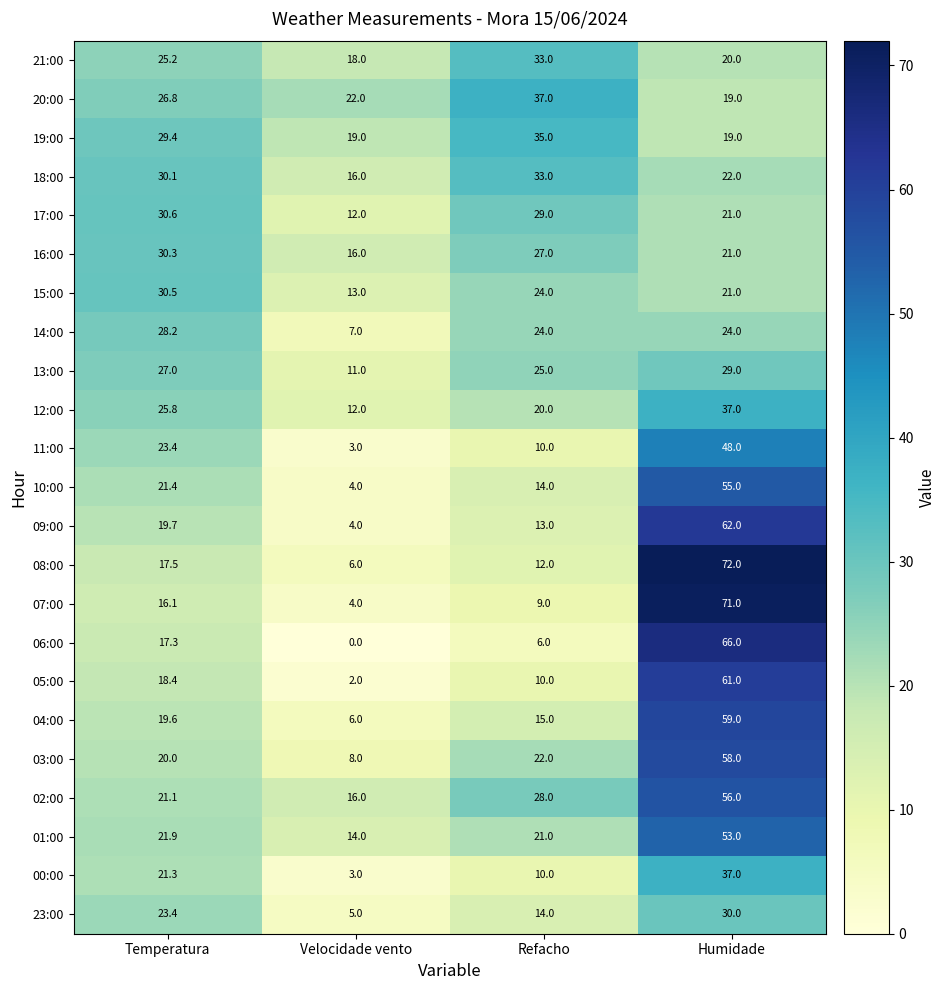

True or false: 17:00 has a value of 46.8 at Temperatura.

False